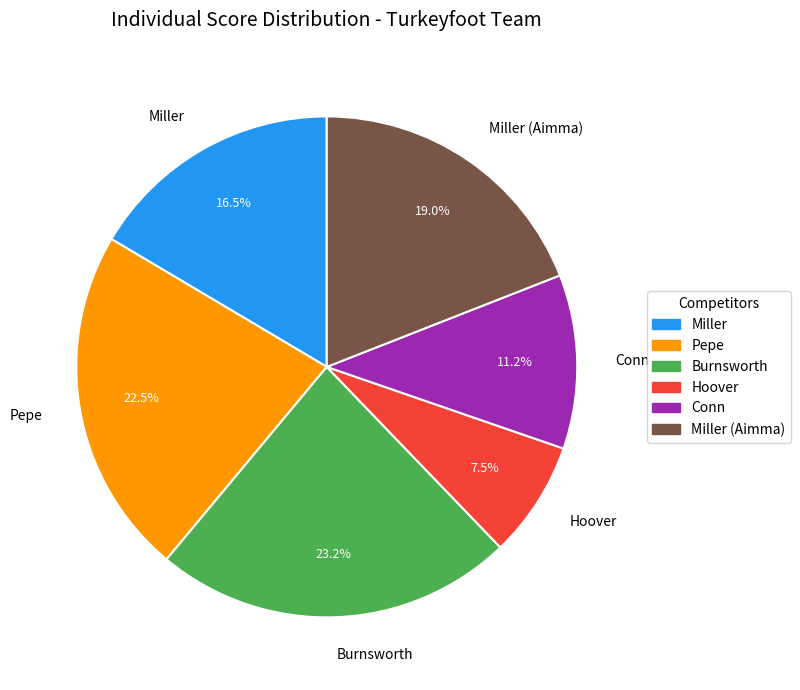

Count the number of slices in the pie.

6